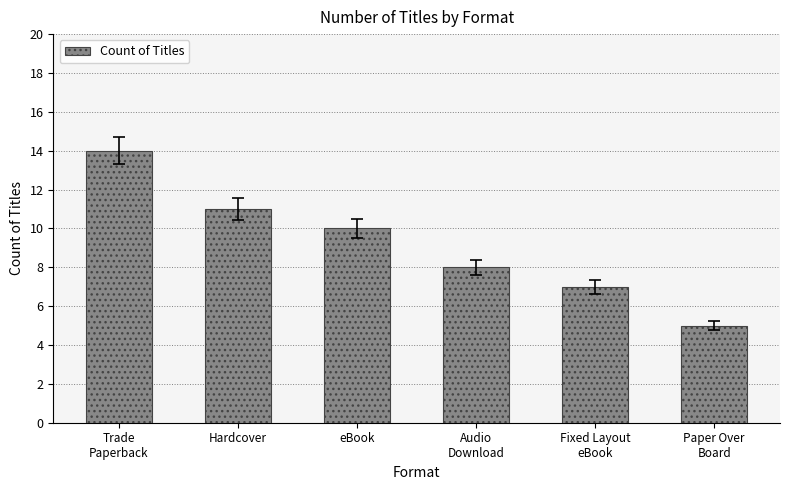

What is the label of the 3rd bar from the right?

Audio
Download